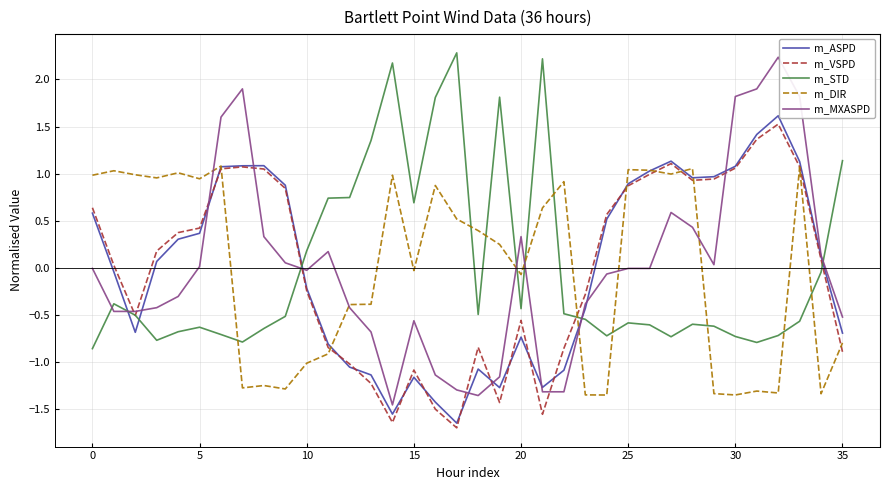

At how many categories does at least one series exceed 0?

35